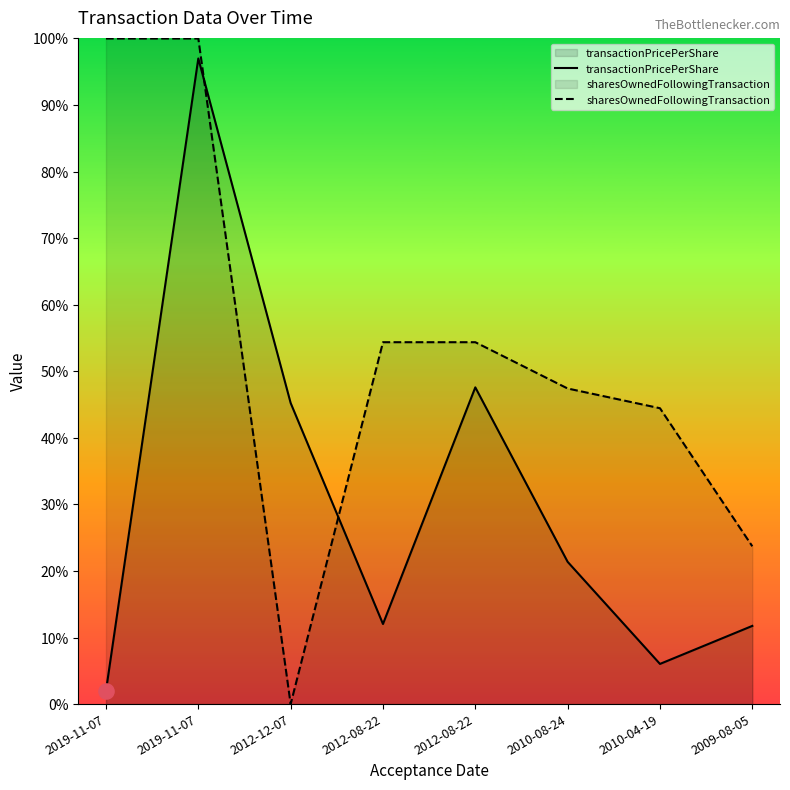

What is the total value across all series at 2009-08-05?

35.5